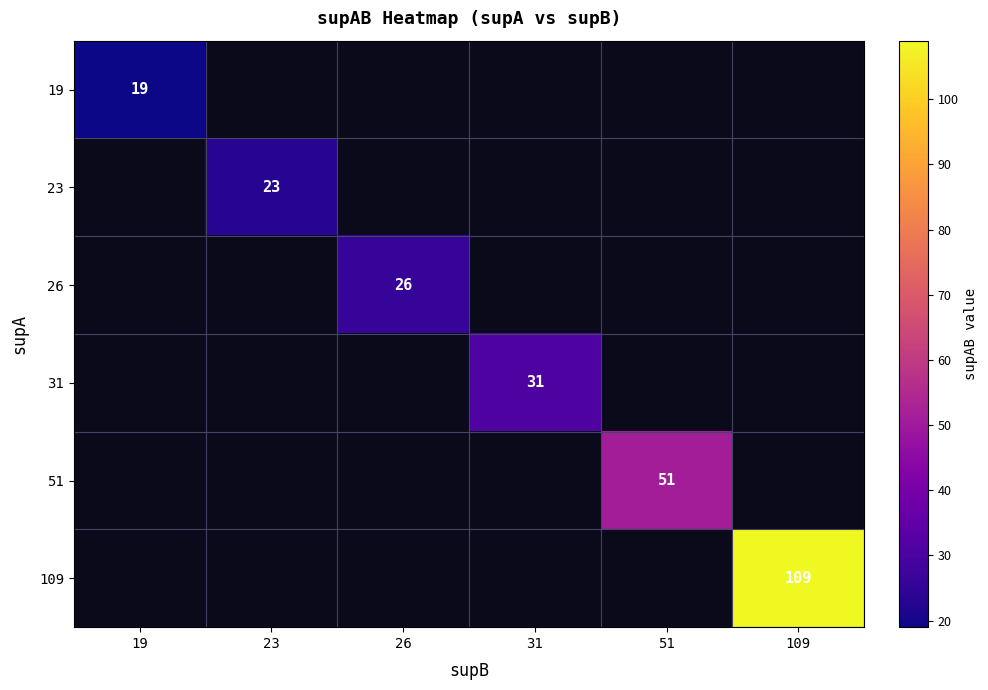

The 109 series shows 109 at 109. True or false?

True